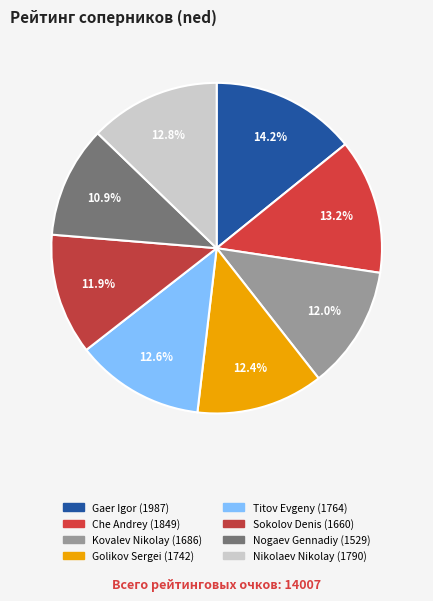

How many segments does this pie chart have?

8